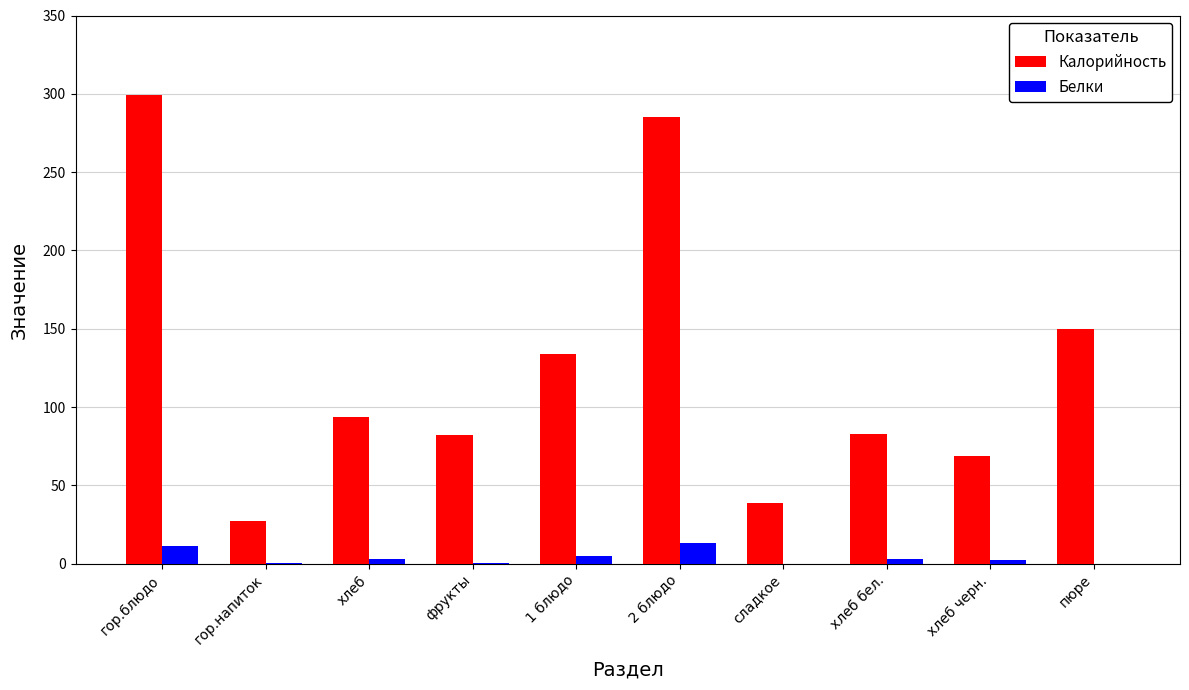

True or false: Калорийность has a value of 34.9 at хлеб бел..

False